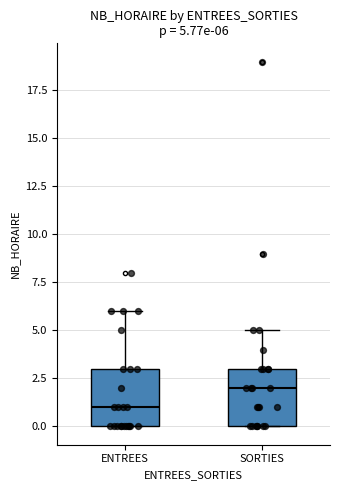

Which box has the lowest median line?

ENTREES